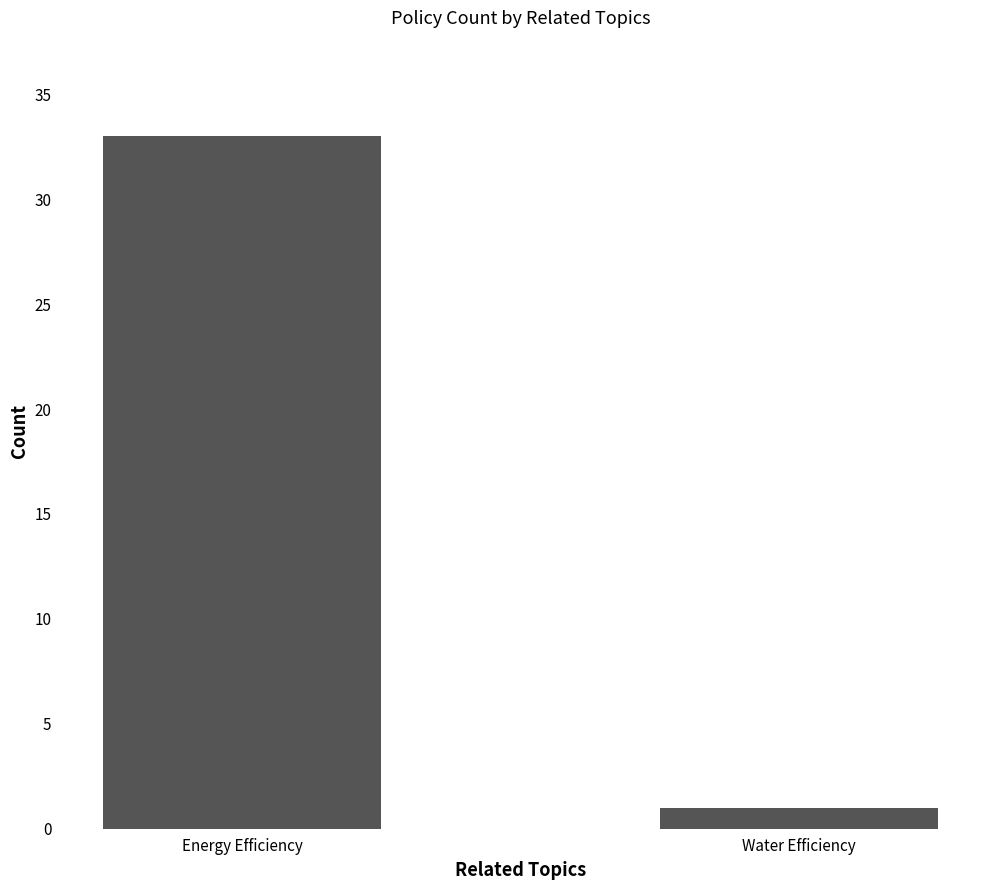

The value at Energy Efficiency is 33. True or false?

True